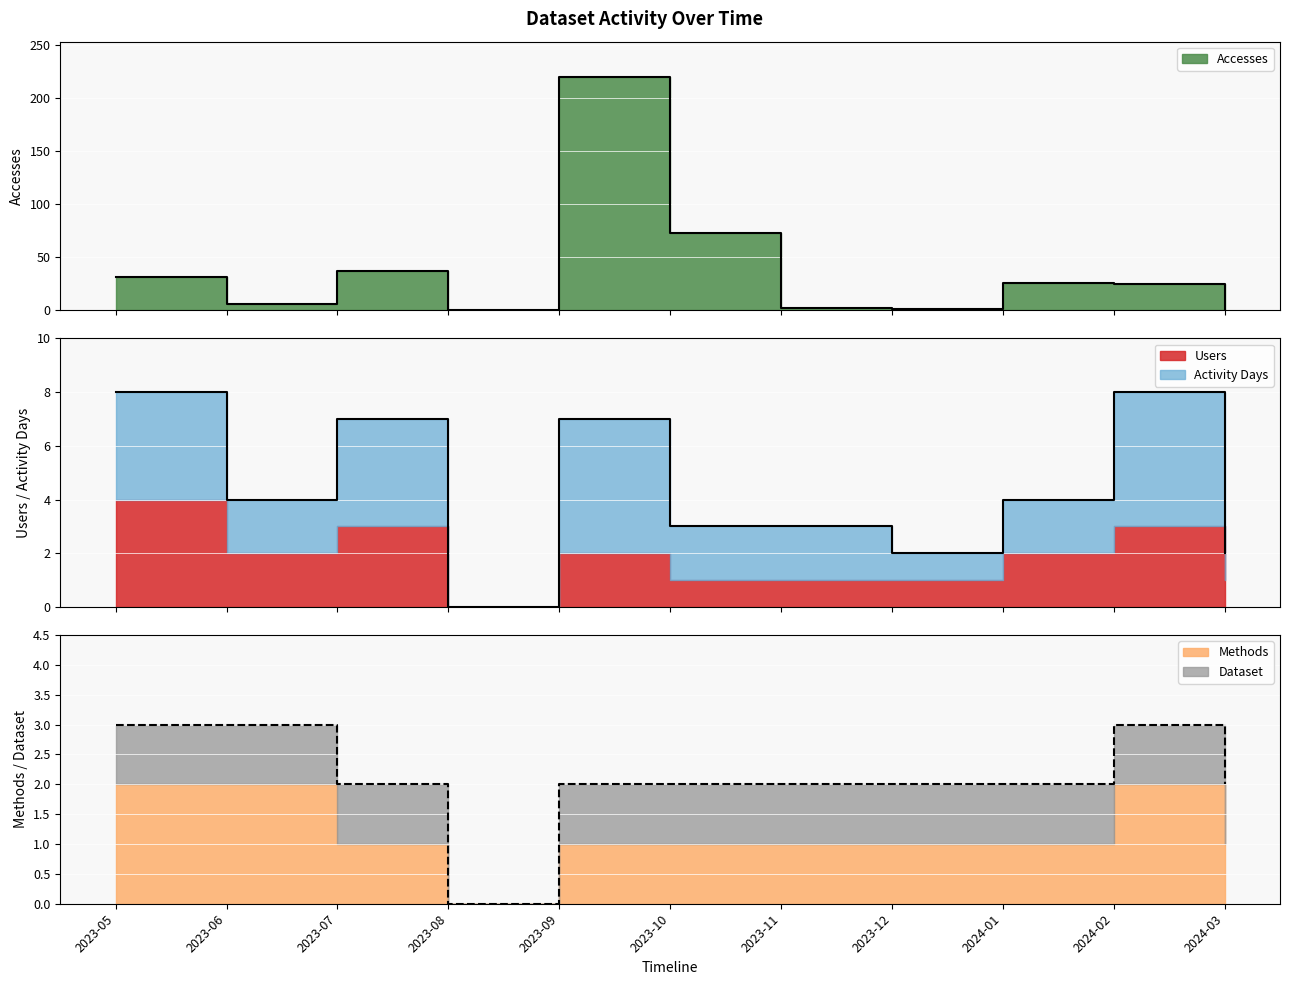

What is the difference between the maximum and second lowest values in the Activity Days series?

4